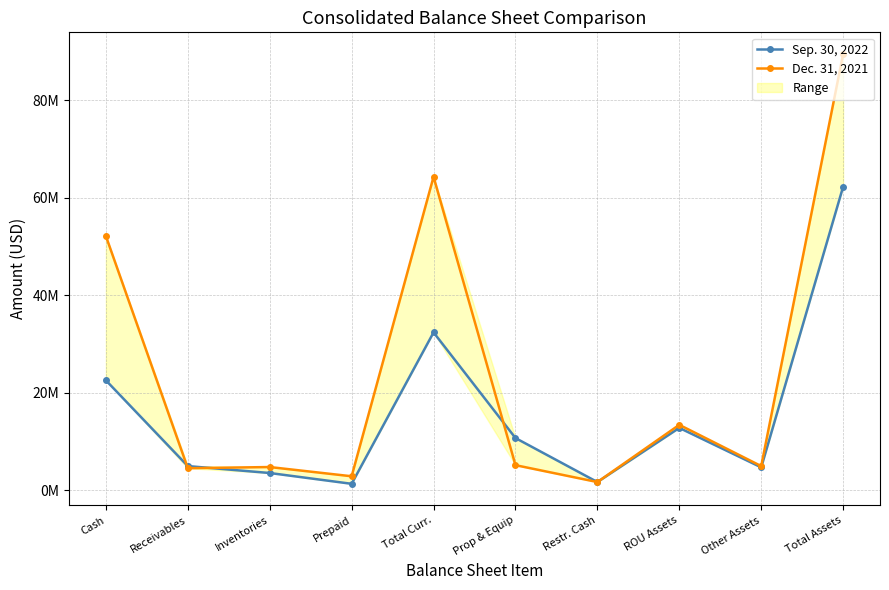

Which category has the highest value in the Dec. 31, 2021 series?

Total Assets